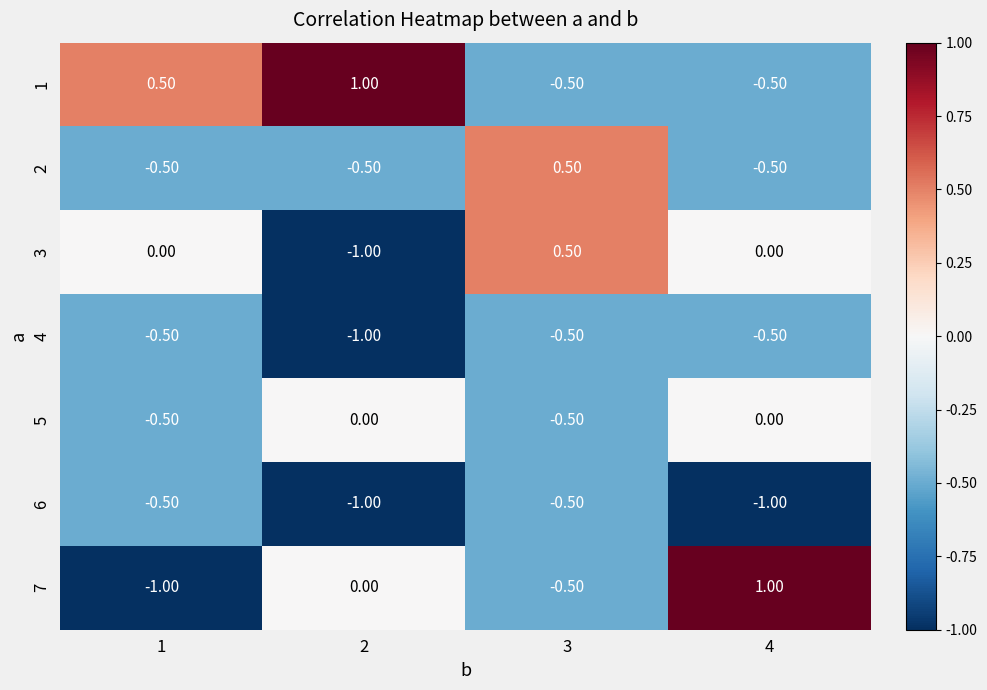

At how many categories does at least one series exceed 0?

4